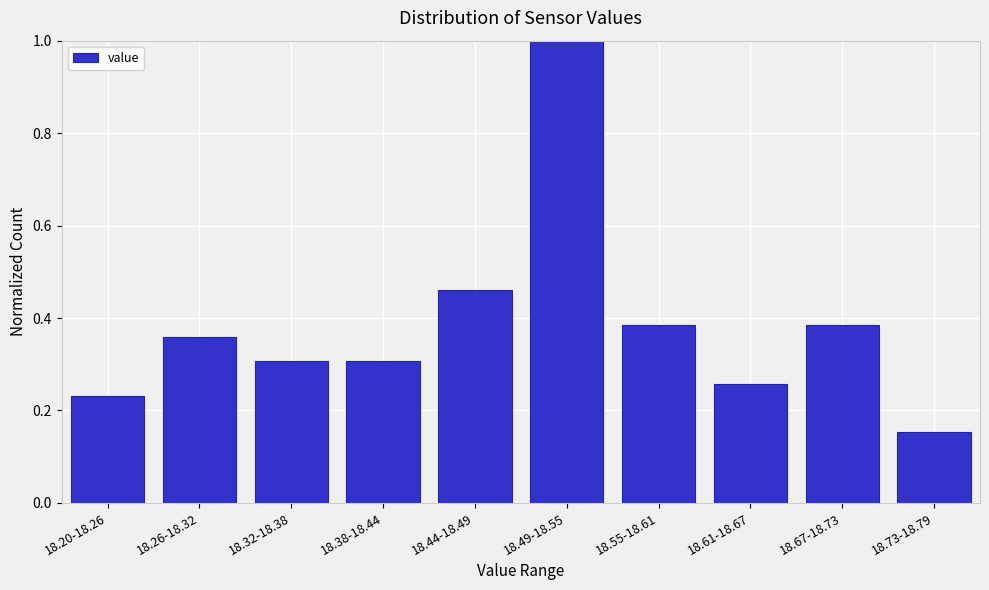

Is it true that the value at 18.61-18.67 is 0.4?

False